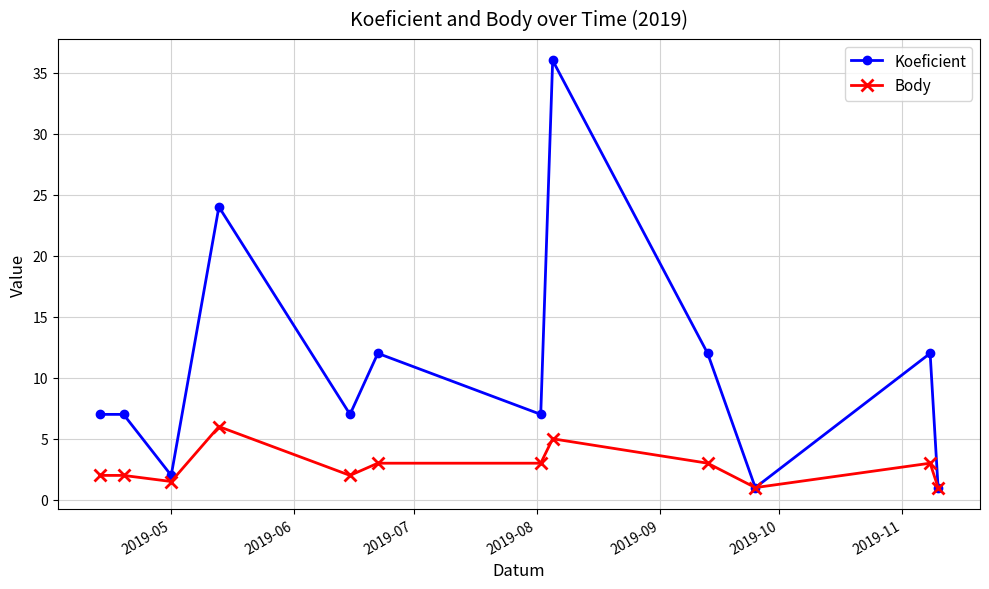

How many interior local valleys does the Koeficient series have?

4